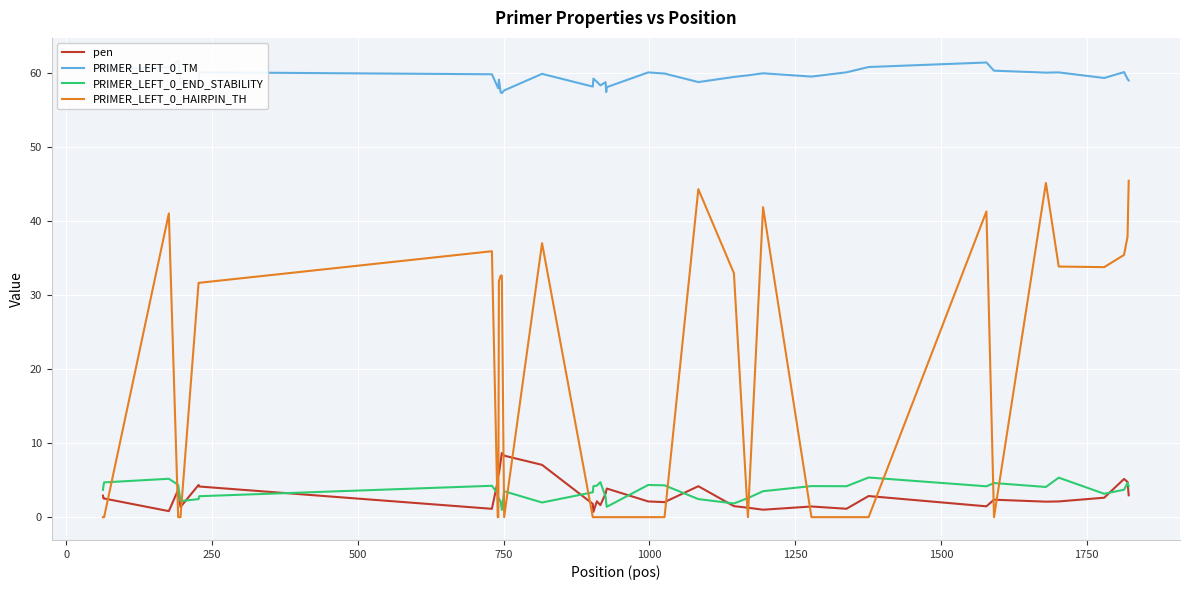

After their last crossing, which series has the higher values: PRIMER_LEFT_0_END_STABILITY or PRIMER_LEFT_0_HAIRPIN_TH?

PRIMER_LEFT_0_HAIRPIN_TH